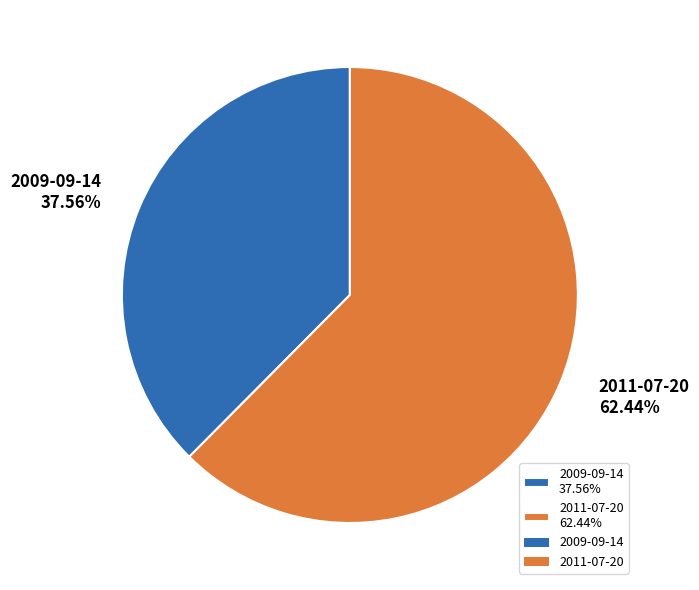

How many slices are in this pie chart?

2